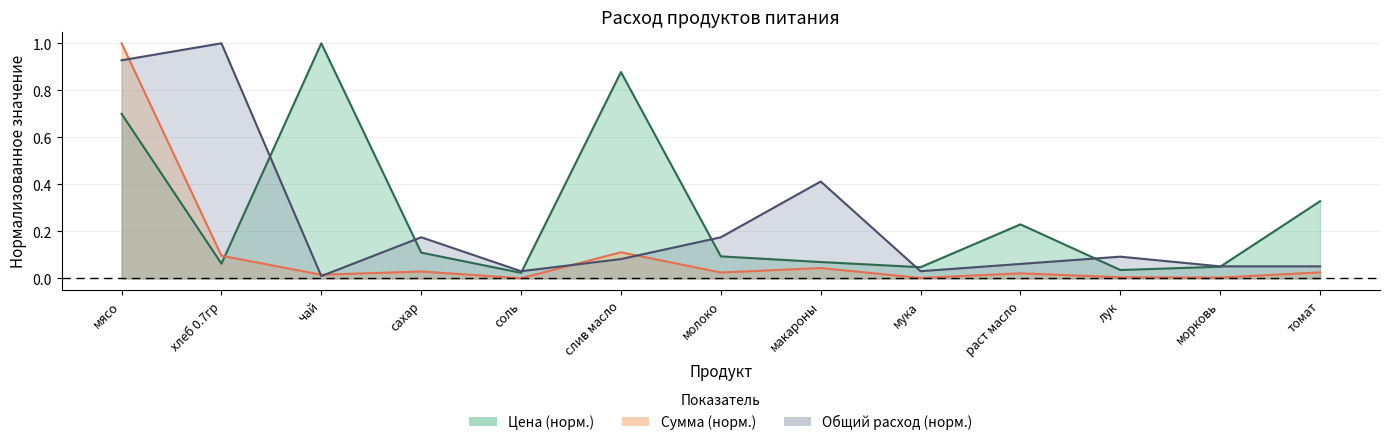

How many intersections are there between Сумма (руб) and Общий расход (кг)?

5